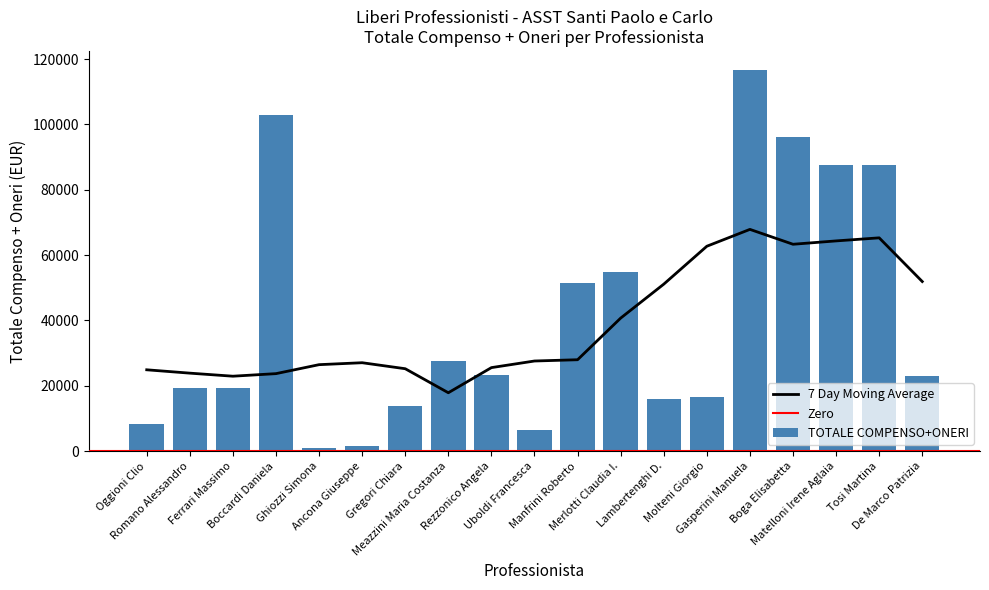

Reading left to right, list all the values displayed in this chart.

8228.0	19200.0	19200.0	102960.0	1056.0	1672.0	13728.0	27456.0	23362.6	6336.0	51480.0	54912.0	15840.0	16456.0	116688.0	96096.0	87609.6	87609.6	23025.6